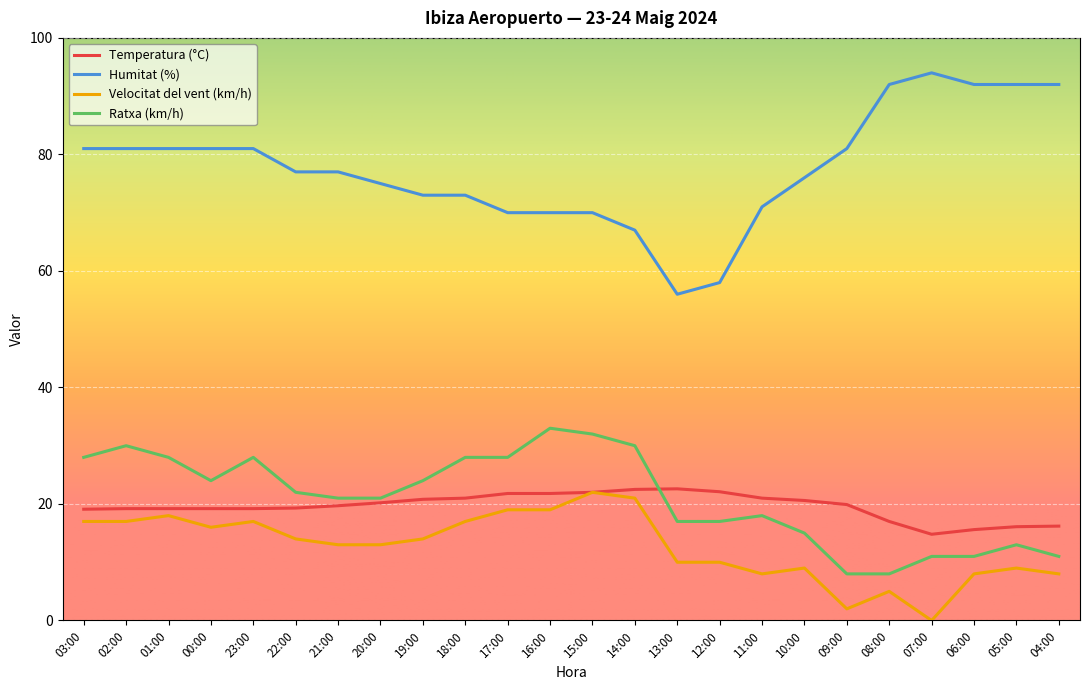

Is this an area chart (filled region under the line)?

No